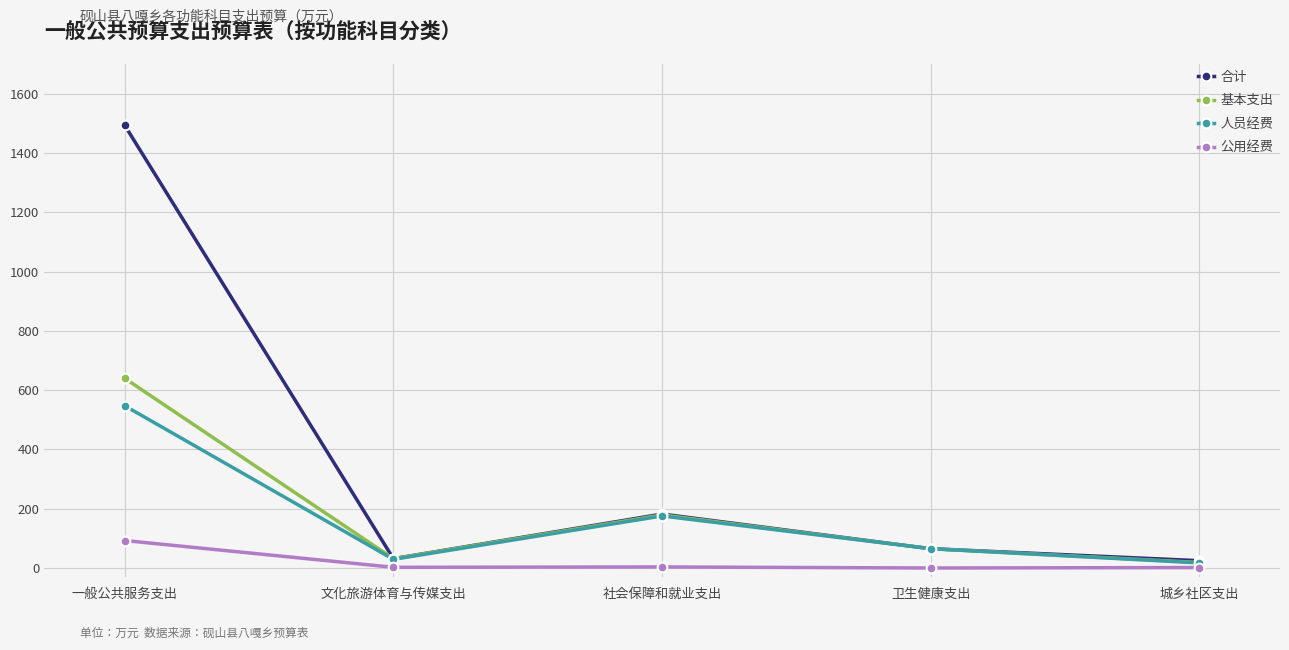

Rank the series by their maximum value, from lowest to highest.

公用经费, 人员经费, 基本支出, 合计